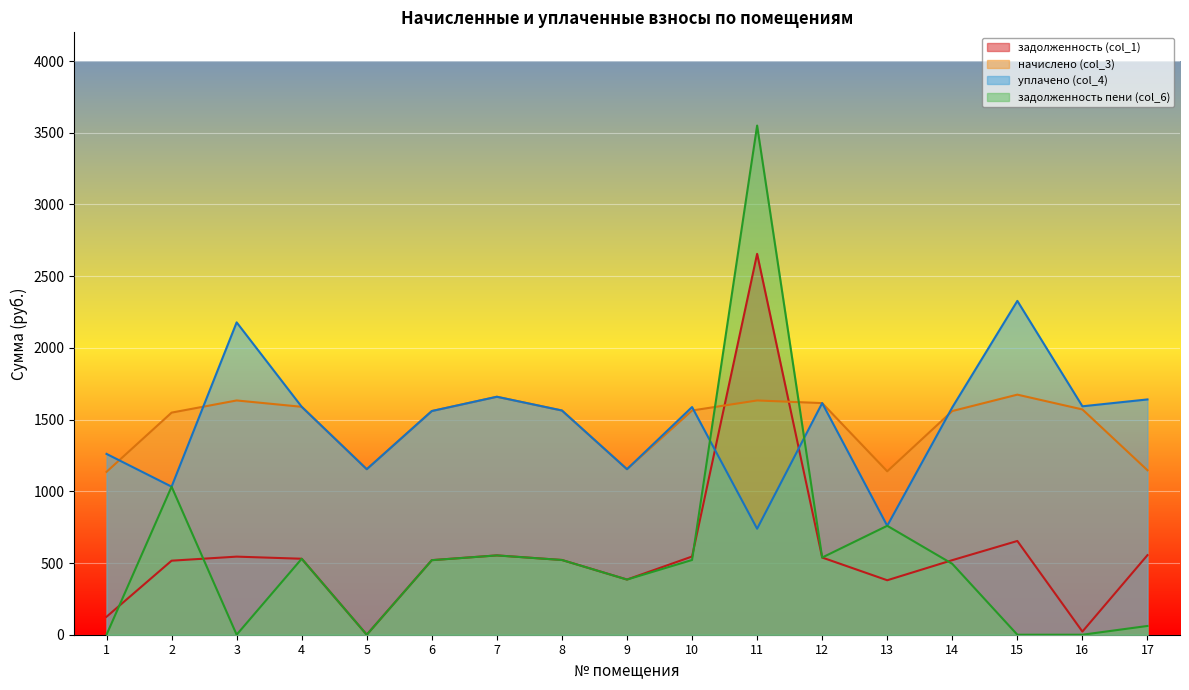

Reading right to left, list all the values displayed in this chart.

задолженность (col_1): 17=554.9	16=22.0	15=653.7	14=519.9	13=379.8	12=538.3	11=2655.5	10=545.2	9=384.7	8=521.1	7=553.0	6=519.9	5=0.0	4=529.7	3=544.5	2=516.2	1=125.1
начислено (col_3): 17=1146.7	16=1570.7	15=1673.9	14=1559.6	13=1139.3	12=1614.9	11=1633.3	10=1563.3	9=1154.0	8=1563.3	7=1659.2	6=1559.6	5=1154.0	4=1589.1	3=1633.3	2=1548.5	1=1135.6
уплачено (col_4): 17=1640.5	16=1592.6	15=2327.6	14=1585.2	13=759.5	12=1614.9	11=738.9	10=1587.4	9=1154.0	8=1563.3	7=1659.2	6=1559.6	5=1154.0	4=1589.1	3=2177.8	2=1032.4	1=1260.7
задолженность пени (col_6): 17=61.1	16=0.0	15=0.0	14=494.2	13=759.5	12=538.3	11=3549.9	10=521.1	9=384.7	8=521.1	7=553.0	6=519.9	5=0.0	4=529.7	3=0.0	2=1032.4	1=0.0